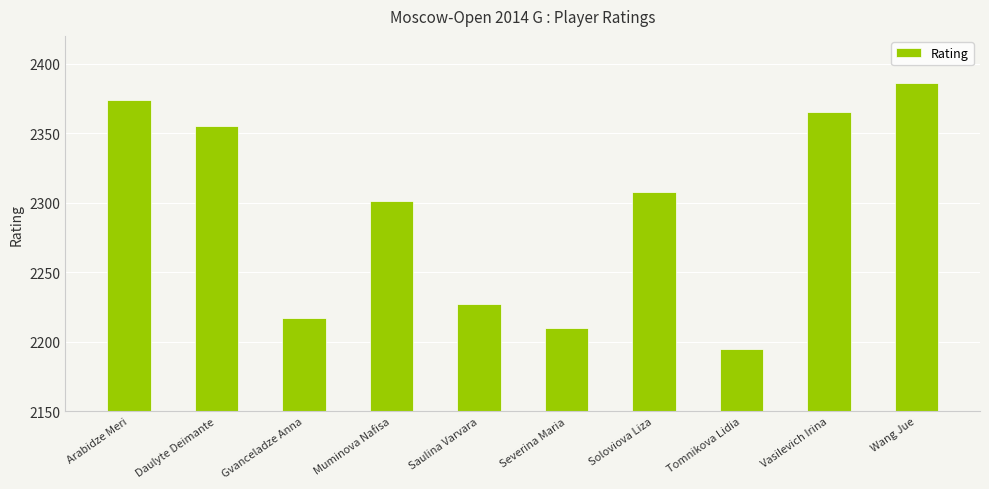

Reading left to right, transcribe all the data shown in this chart.

Arabidze Meri=2374	Daulyte Deimante=2355	Gvanceladze Anna=2217	Muminova Nafisa=2301	Saulina Varvara=2227	Severina Maria=2210	Soloviova Liza=2308	Tomnikova Lidia=2195	Vasilevich Irina=2365	Wang Jue=2386